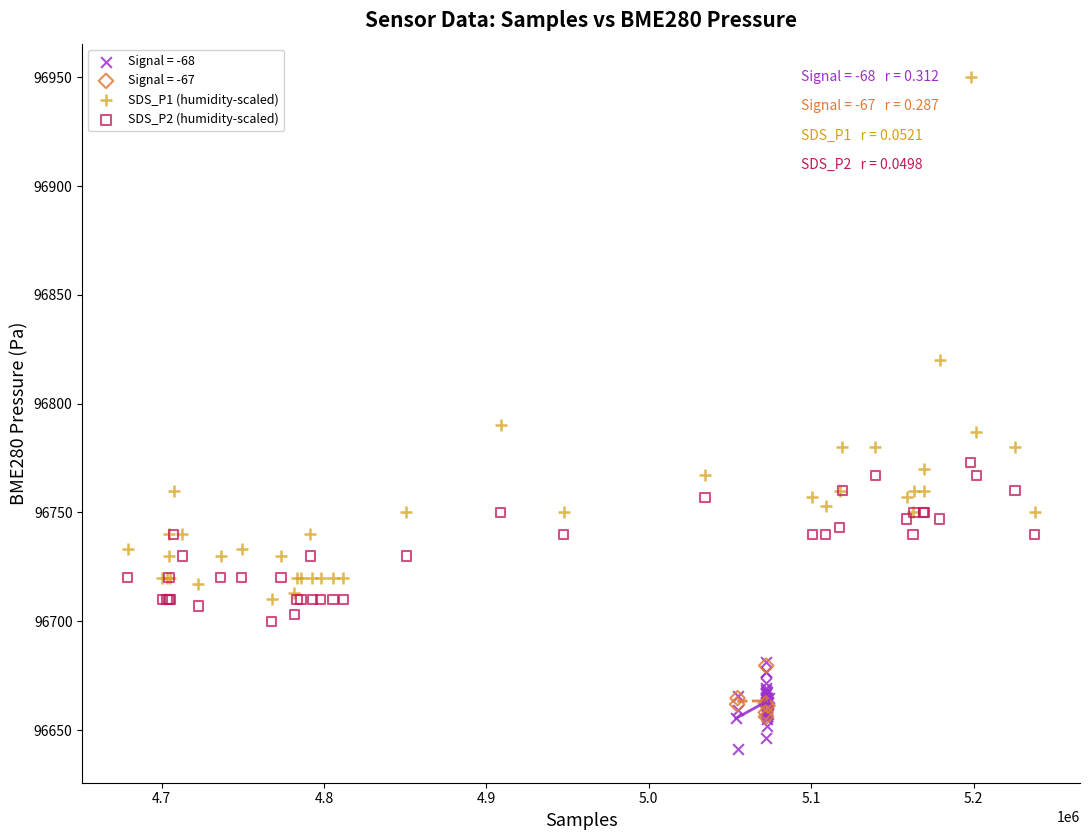

Which series contains the highest Y value?

SDS_P1 (humidity-scaled)